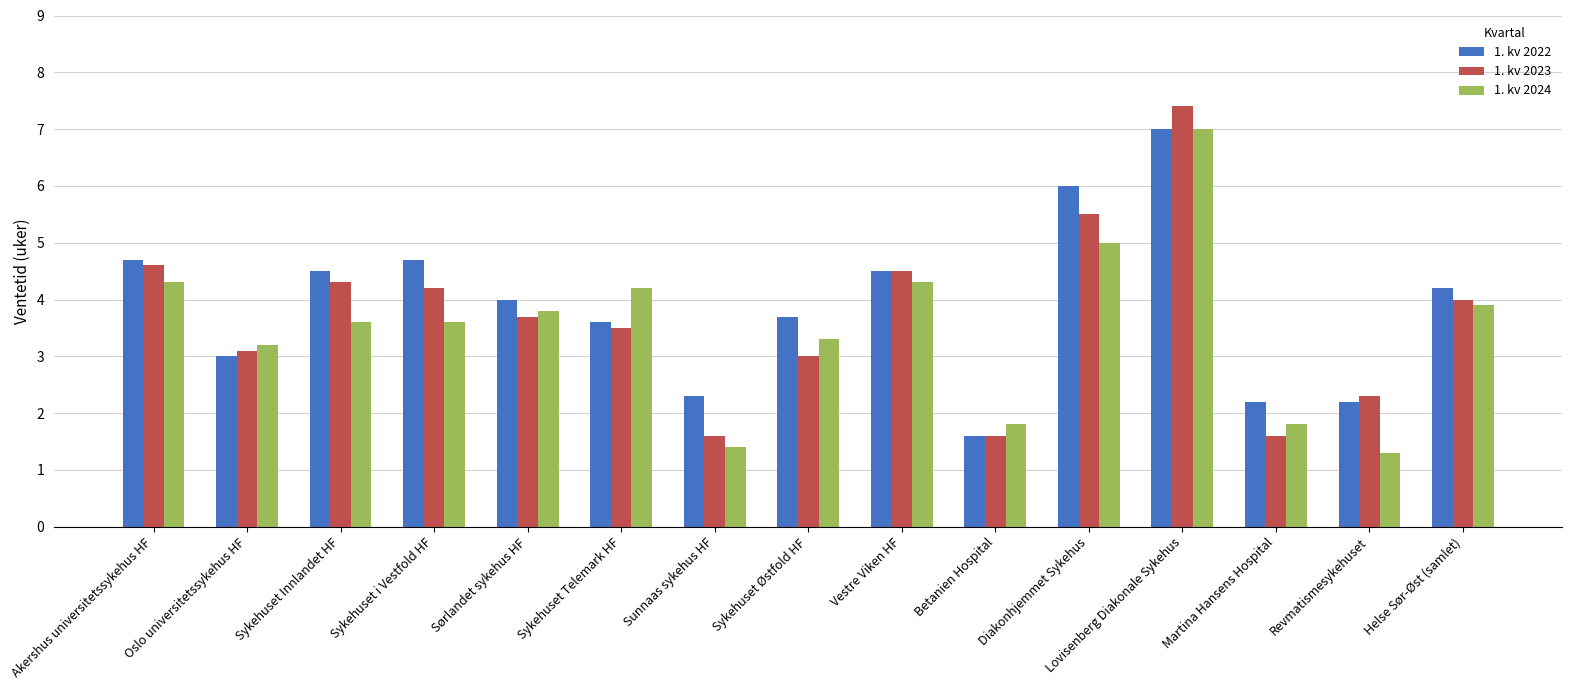

How many data points in 1. kv 2024 are less than 3?

4